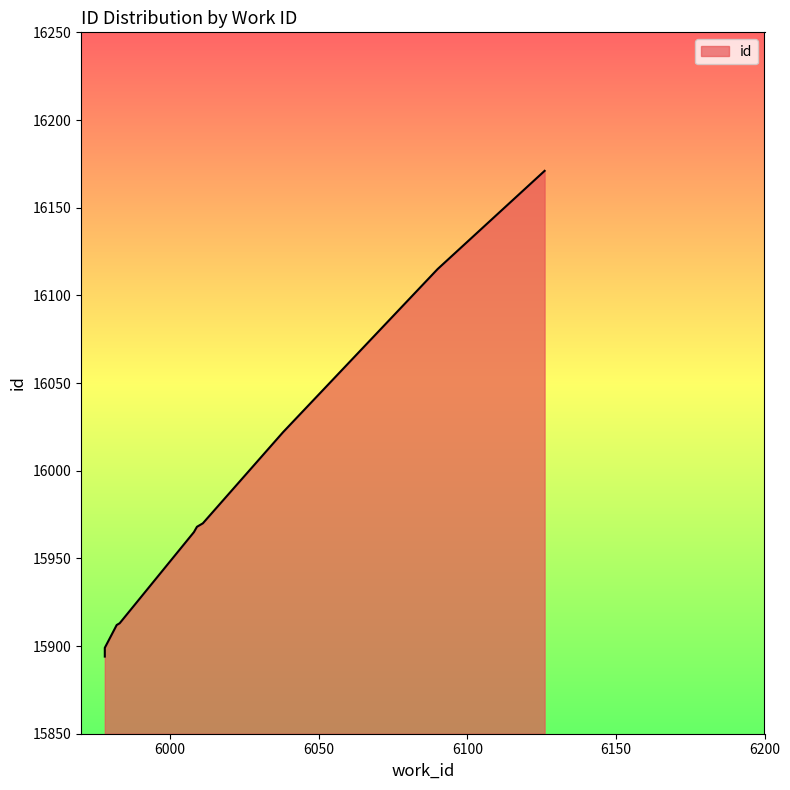

What is the average value?

15983